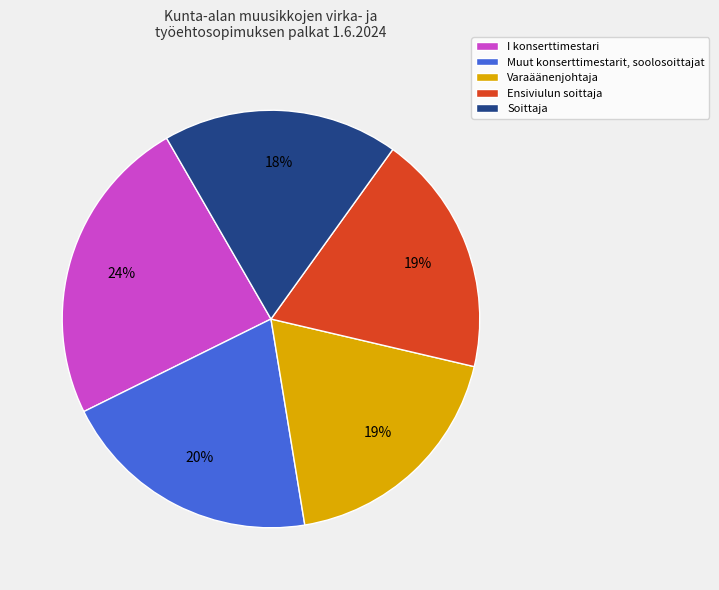

How many slices are in this pie chart?

5